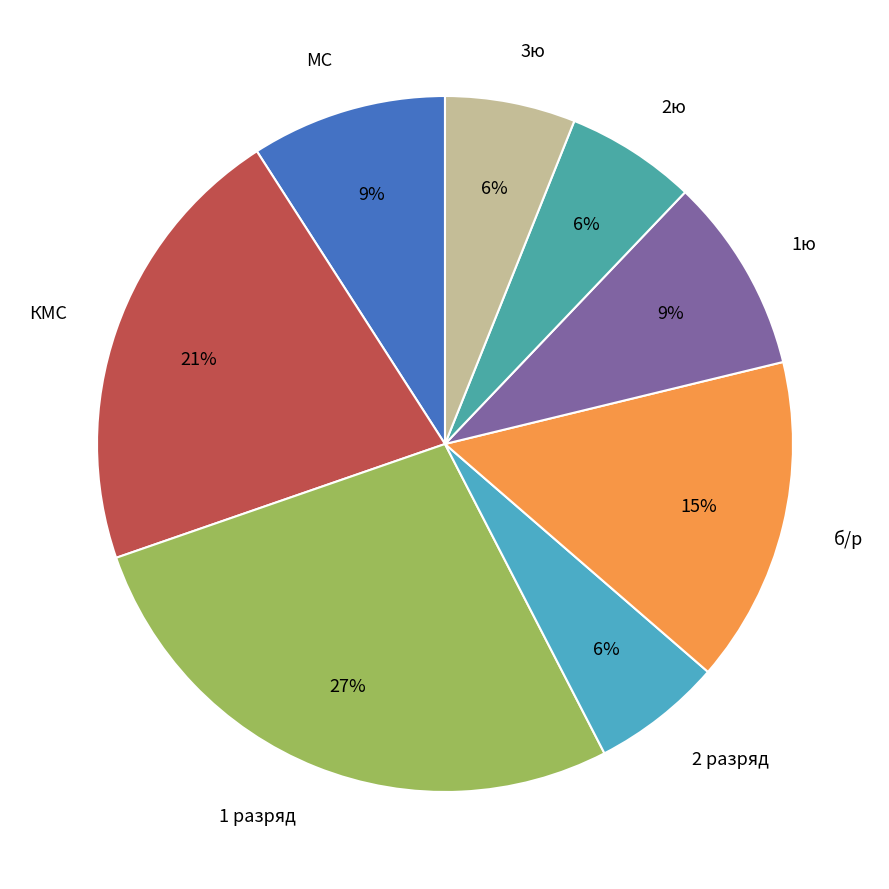

How many slices are in this pie chart?

8